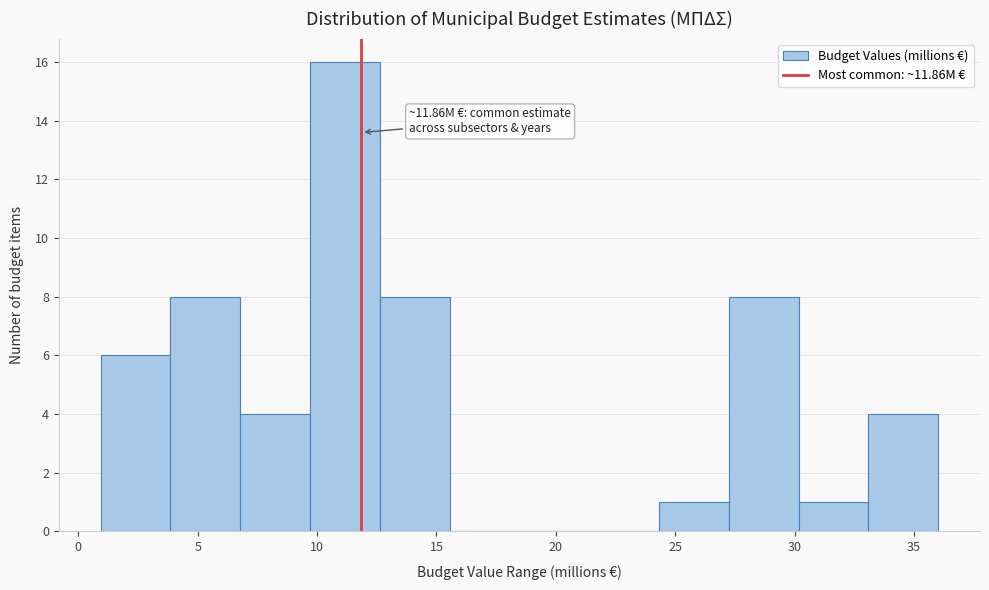

Which range on the x-axis has the tallest bar?

9.5 to 12.5